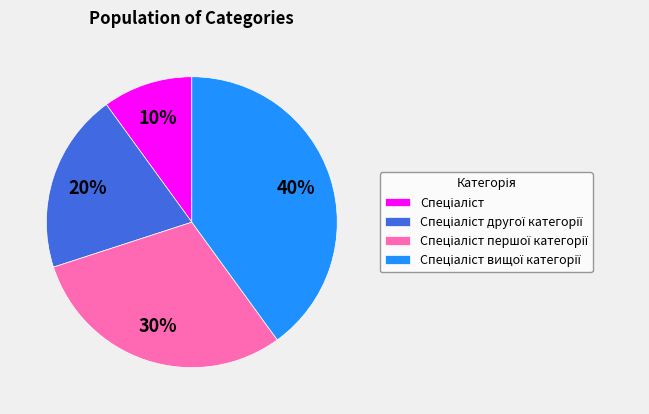

To the nearest percent, what is the average slice percentage?

25%